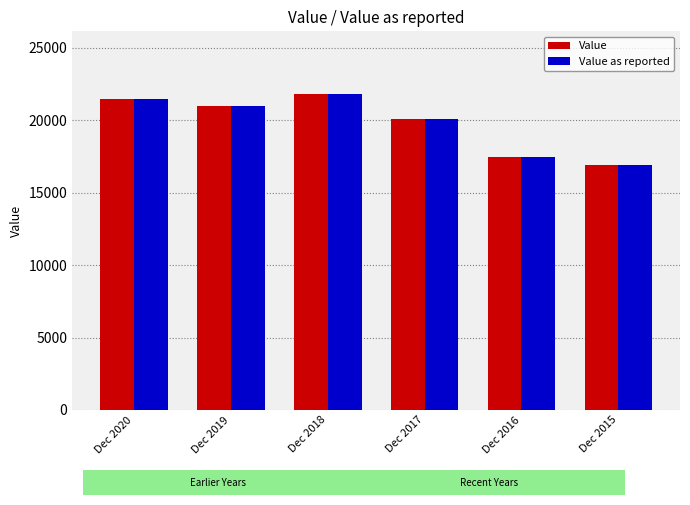

What is the total value across all series at Dec 2020?

42874